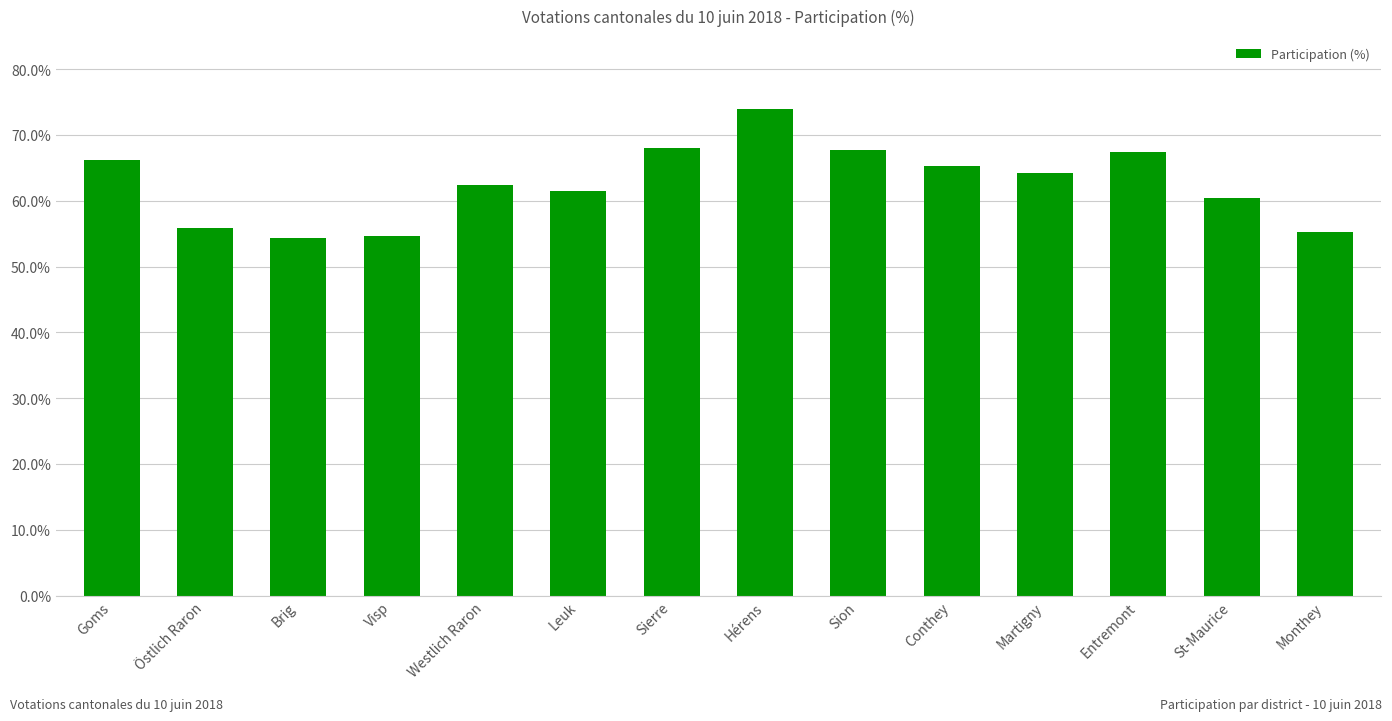

What is the average value?

62.6